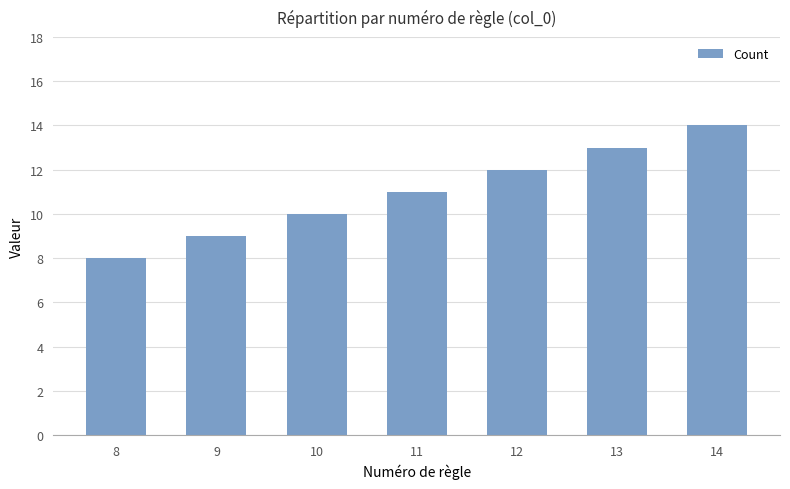

Which label corresponds to the smallest value in the chart?

8